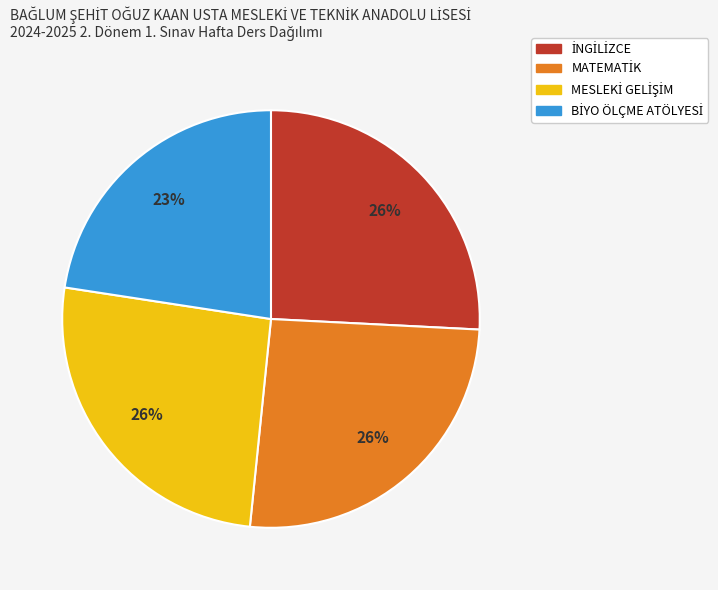

Does any single category account for the majority?

No